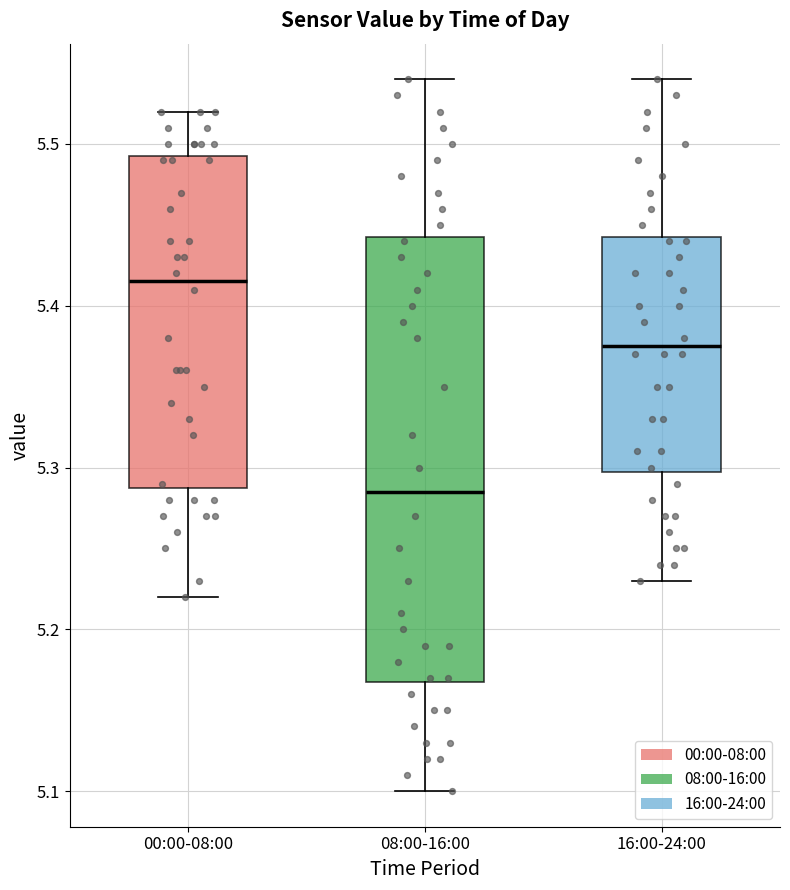

Reading left to right, transcribe this box plot: for each box, give where its median line is, the range the box spans, and where its two whiskers end, as read against the y-axis. The values are not printed on the chart, so give them approximately, as read against the axis.

00:00-08:00: median 5.42, box 5.29 to 5.49, whiskers 5.22 to 5.52
08:00-16:00: median 5.29, box 5.17 to 5.44, whiskers 5.10 to 5.54
16:00-24:00: median 5.38, box 5.30 to 5.44, whiskers 5.23 to 5.54